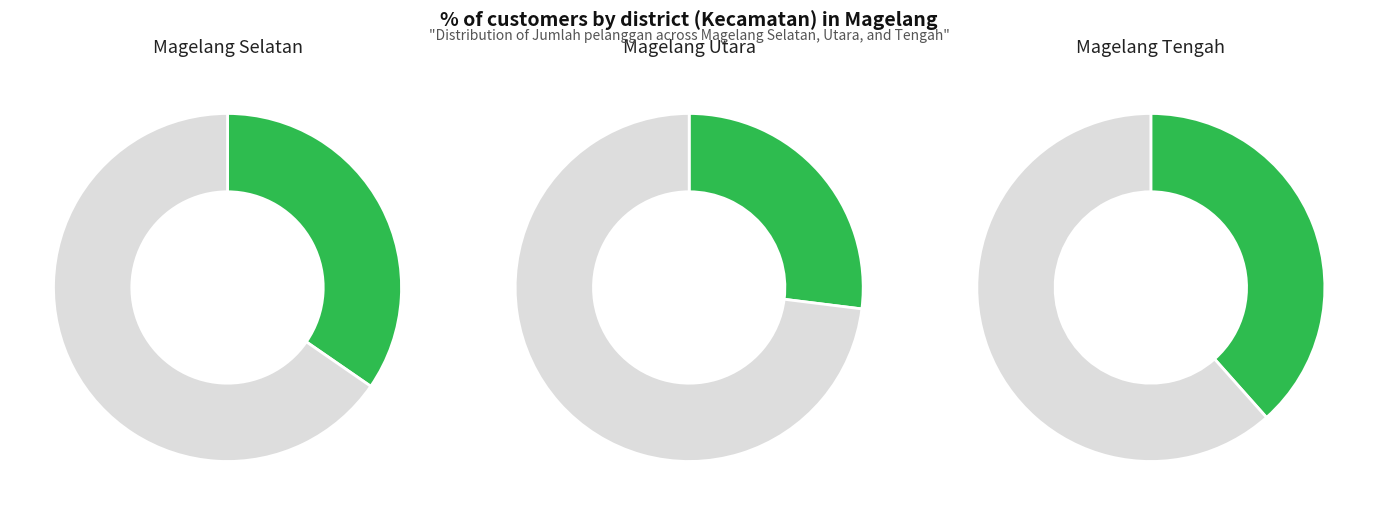

What is the ratio of the value at Magelang Utara to the value at Magelang Tengah?

0.7